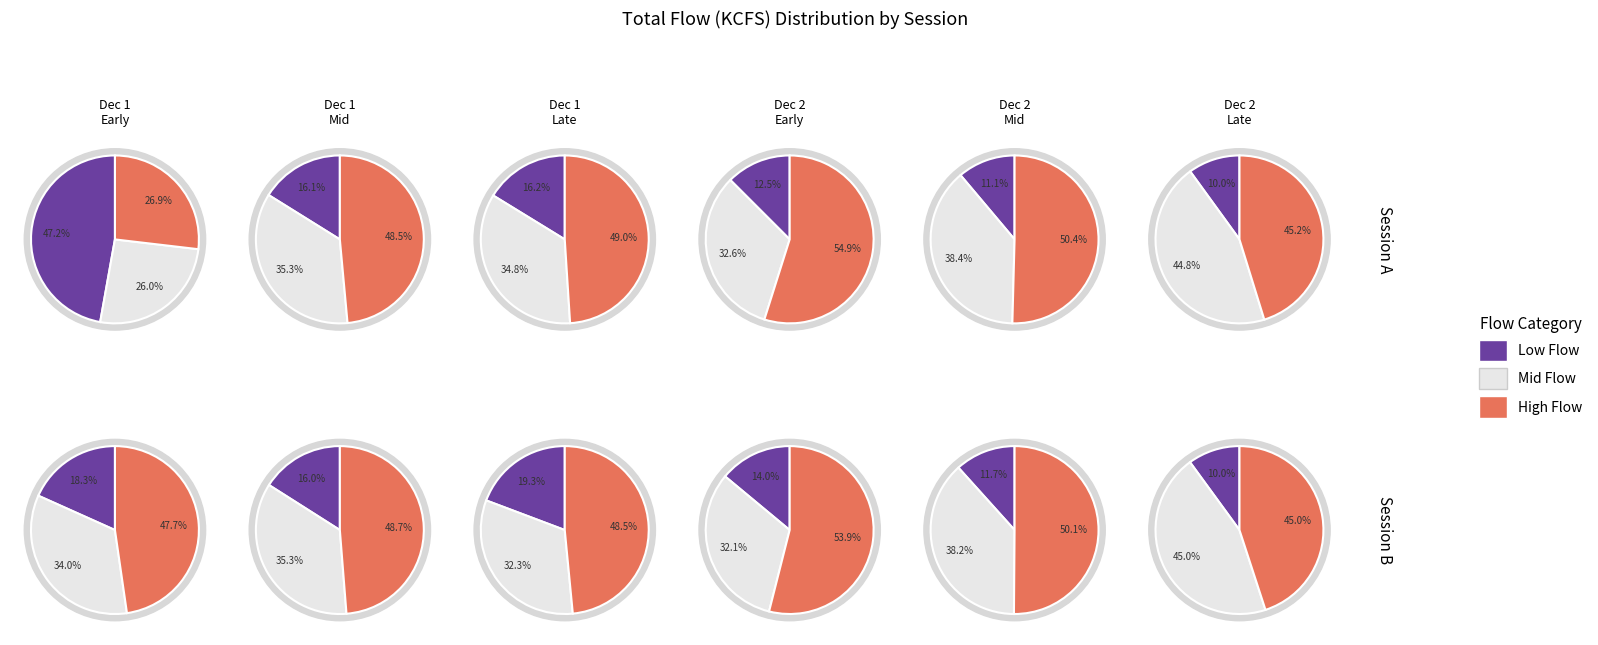

The 2 slice represents 12% of the pie. True or false?

True